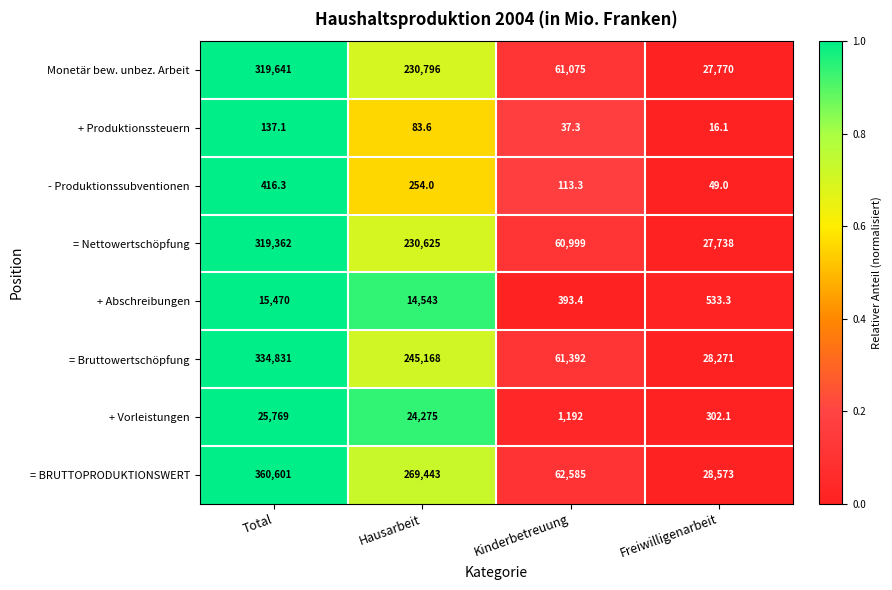

Between Hausarbeit and Kinderbetreuung, which series saw the biggest shift?

= BRUTTOPRODUKTIONSWERT